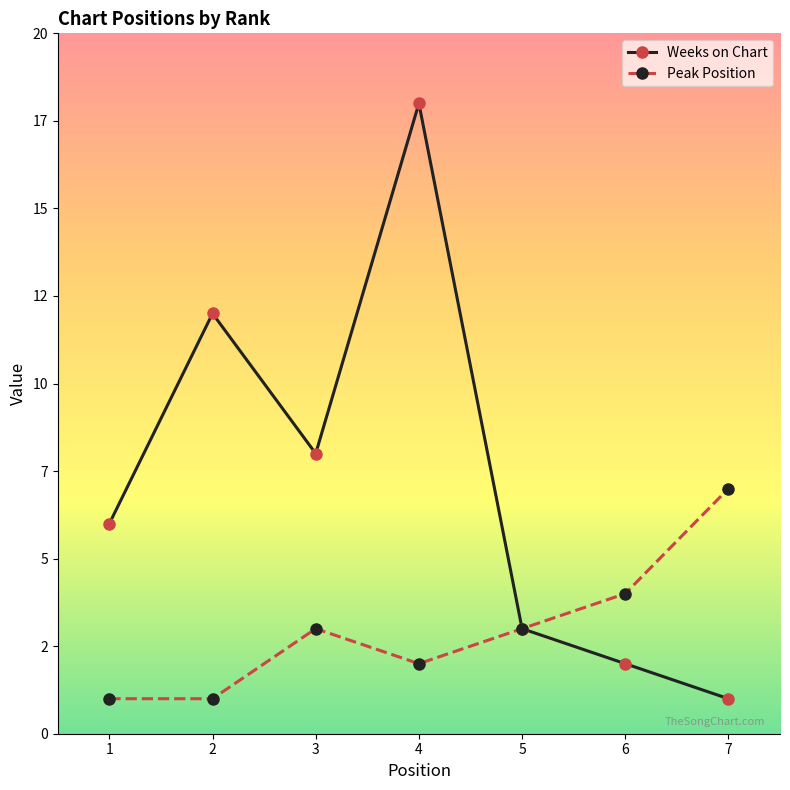

Between 6 and 2, which is larger?

2